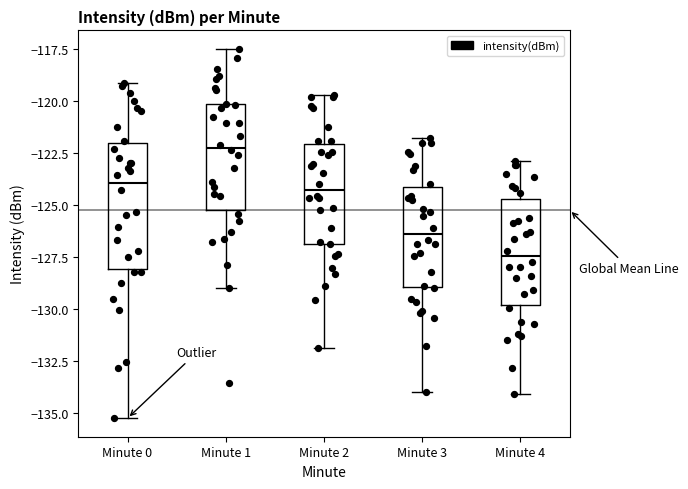

Reading left to right, transcribe this box plot: for each box, give where its median line is, the range the box spans, and where its two whiskers end, as read against the y-axis. The values are not printed on the chart, so give them approximately, as read against the axis.

Minute 0: median -124.0, box -128.0 to -122.0, whiskers -135.5 to -119.0
Minute 1: median -122.0, box -125.0 to -120.0, whiskers -129.0 to -117.5
Minute 2: median -124.5, box -127.0 to -122.0, whiskers -132.0 to -119.5
Minute 3: median -126.5, box -129.0 to -124.0, whiskers -134.0 to -122.0
Minute 4: median -127.5, box -130.0 to -124.5, whiskers -134.0 to -123.0